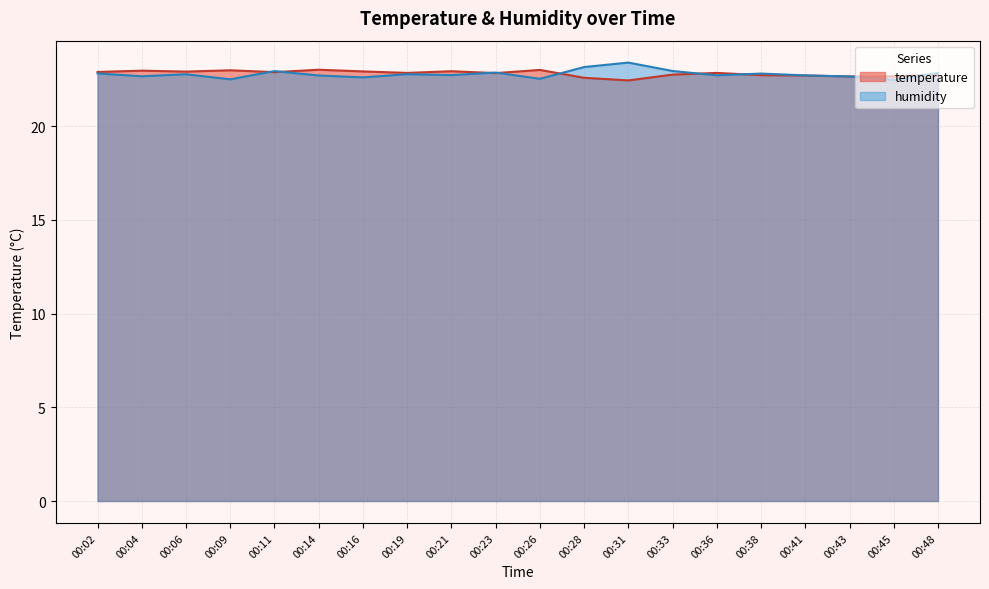

Between 00:26 and 00:41, which series saw the biggest shift?

temperature